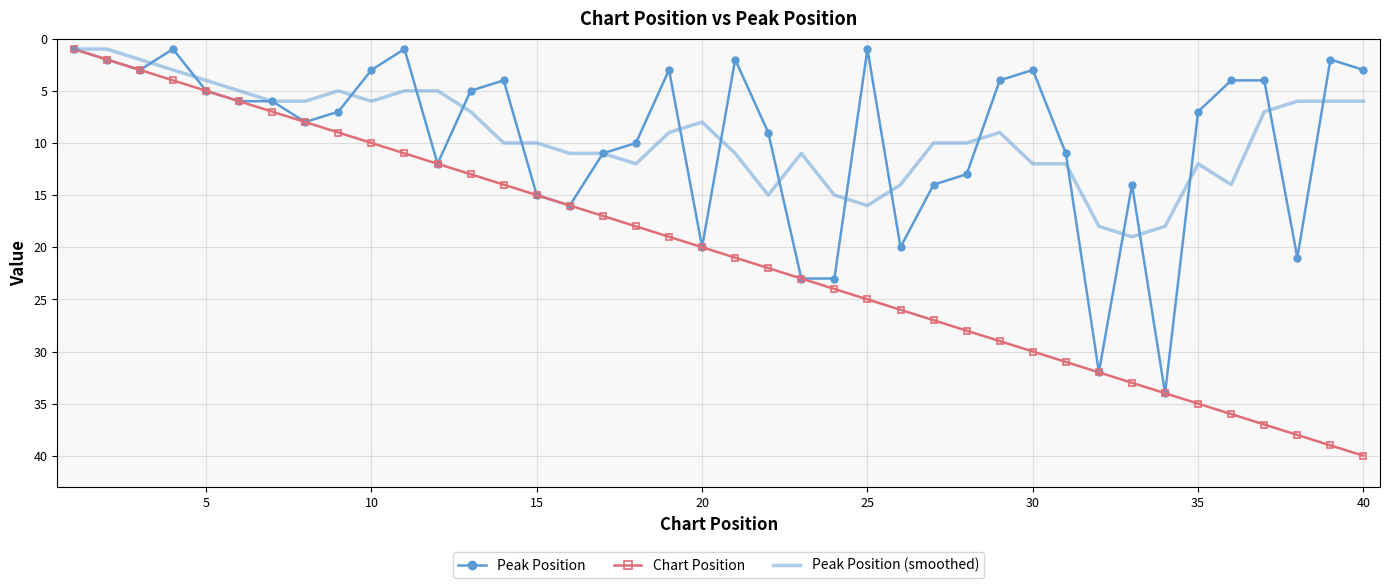

What is the highest value of the Chart Position series?

40